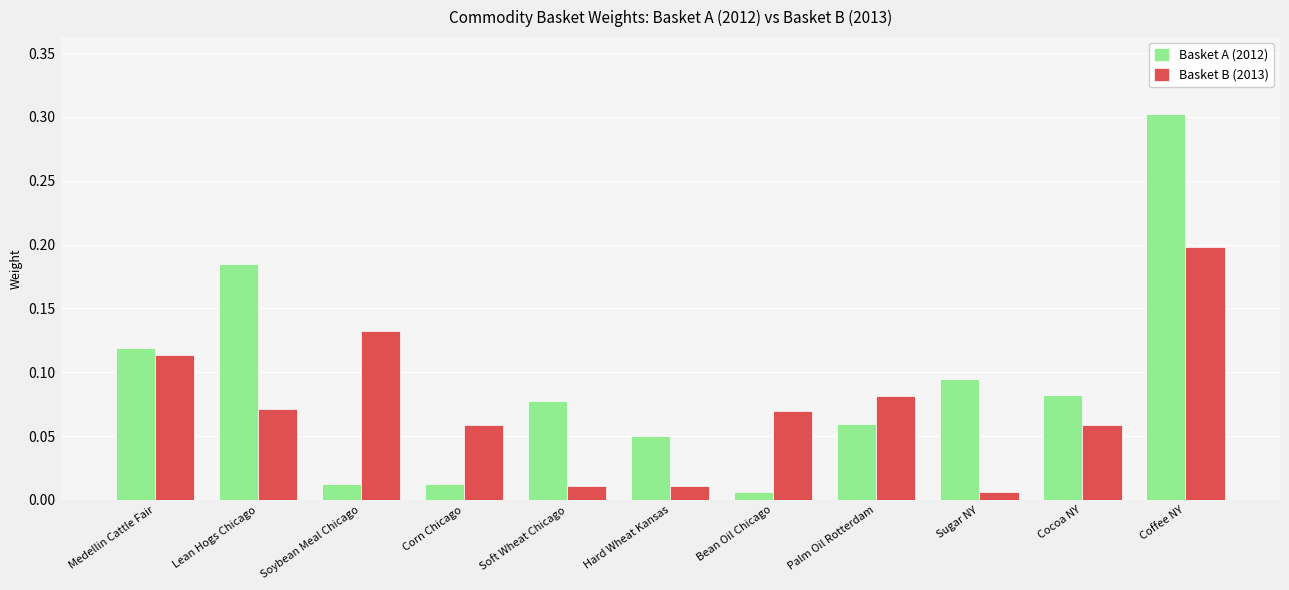

What is the sum of all Basket A (2012) values?

1.0